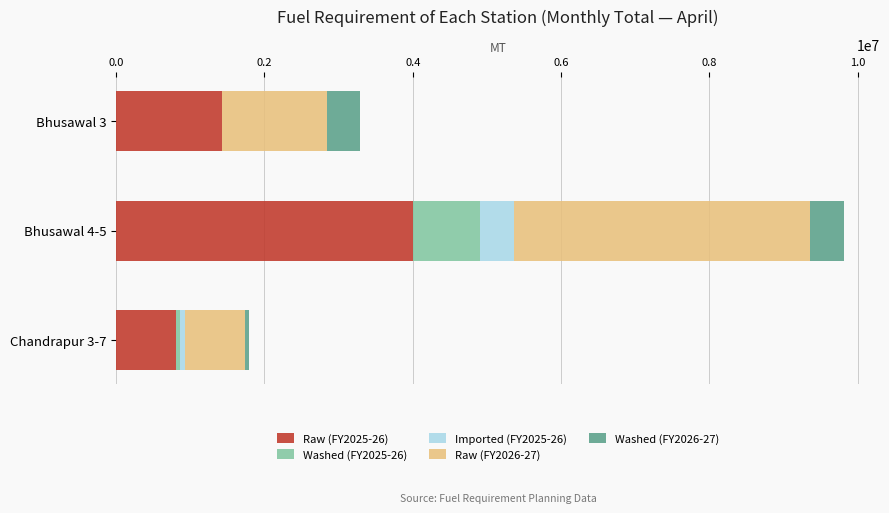

At which category is the sum across all series the highest?

Bhusawal 4-5